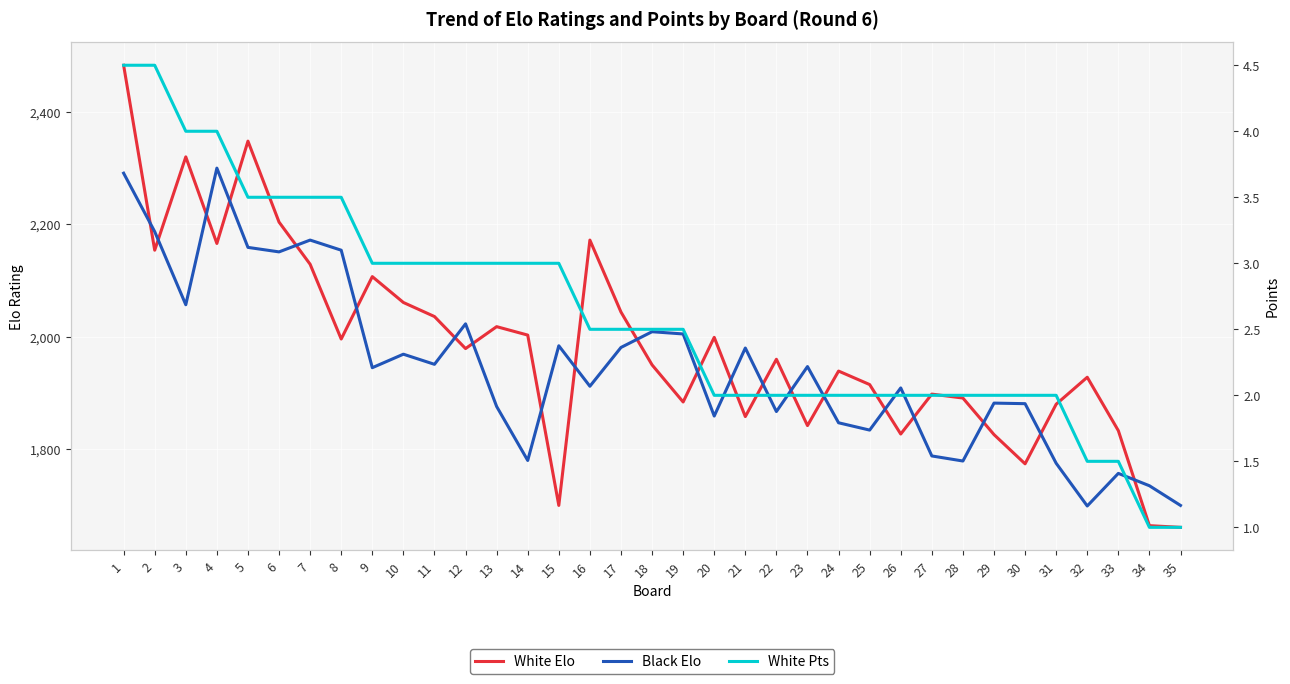

True or false: White Pts has more than 1 interior local peaks.

False